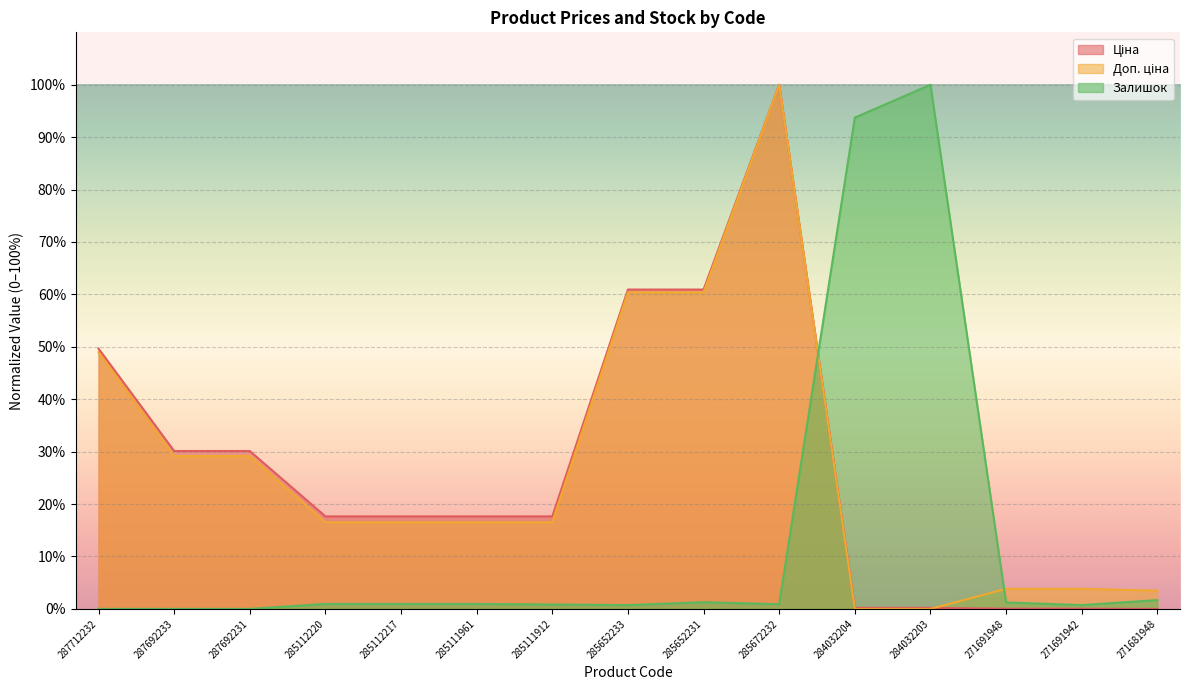

True or false: Залишок has a value of 0.7 at 285652233.

True